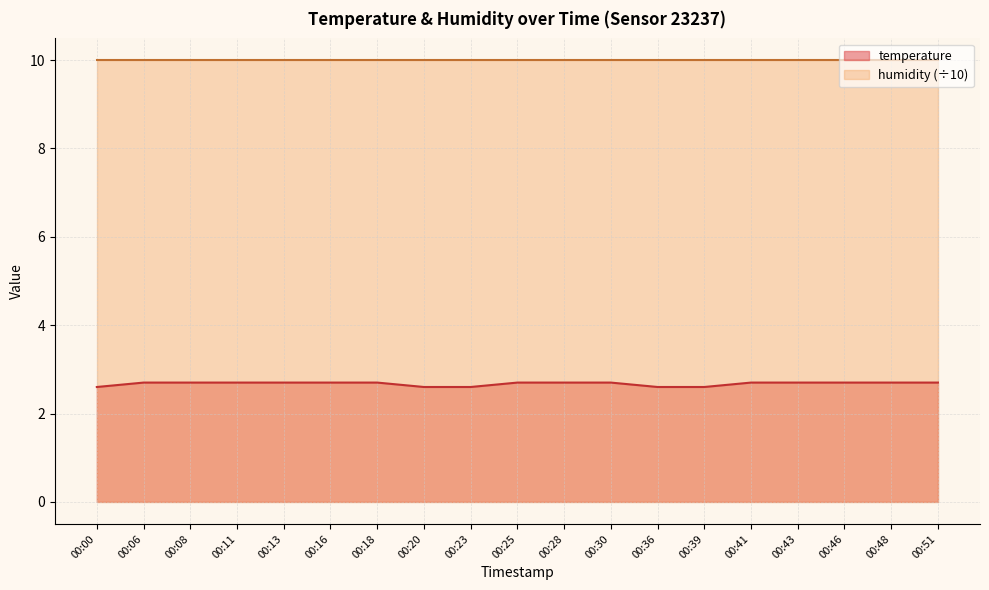

What is the minimum value shown in the chart?

2.6